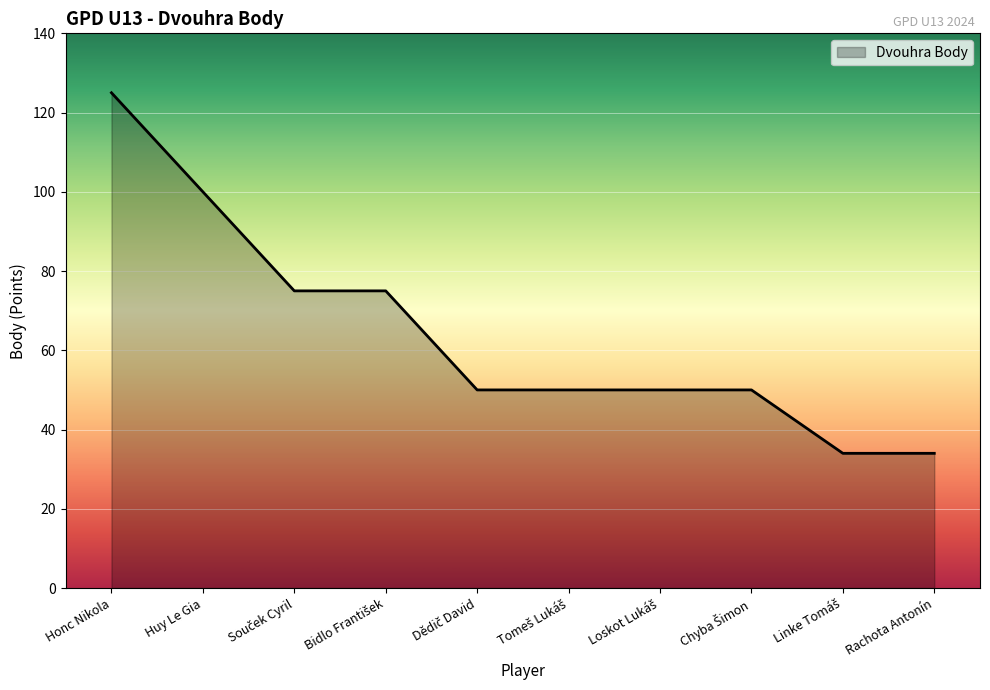

What is the change in value from Honc Nikola to Huy Le Gia?

-25